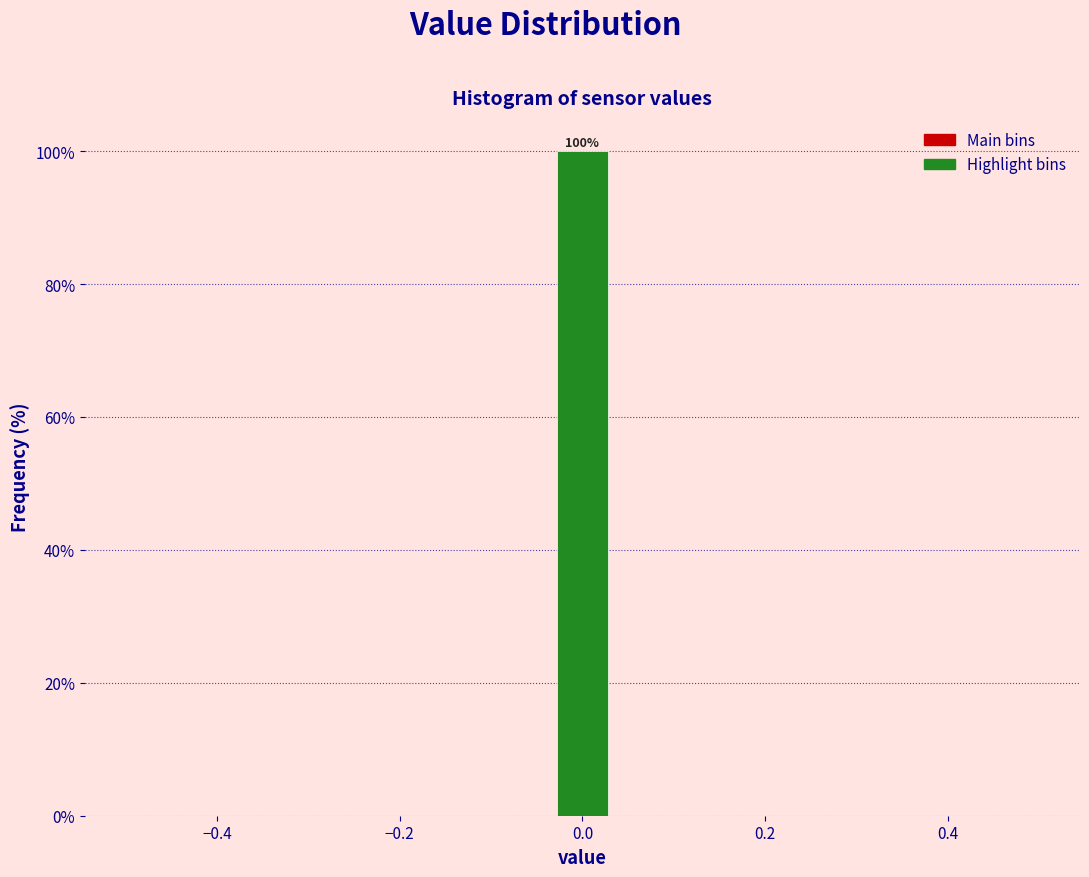

Around what value on the x-axis is the tallest bar? Give the approximate position of its centre, as read against the axis.

0.00